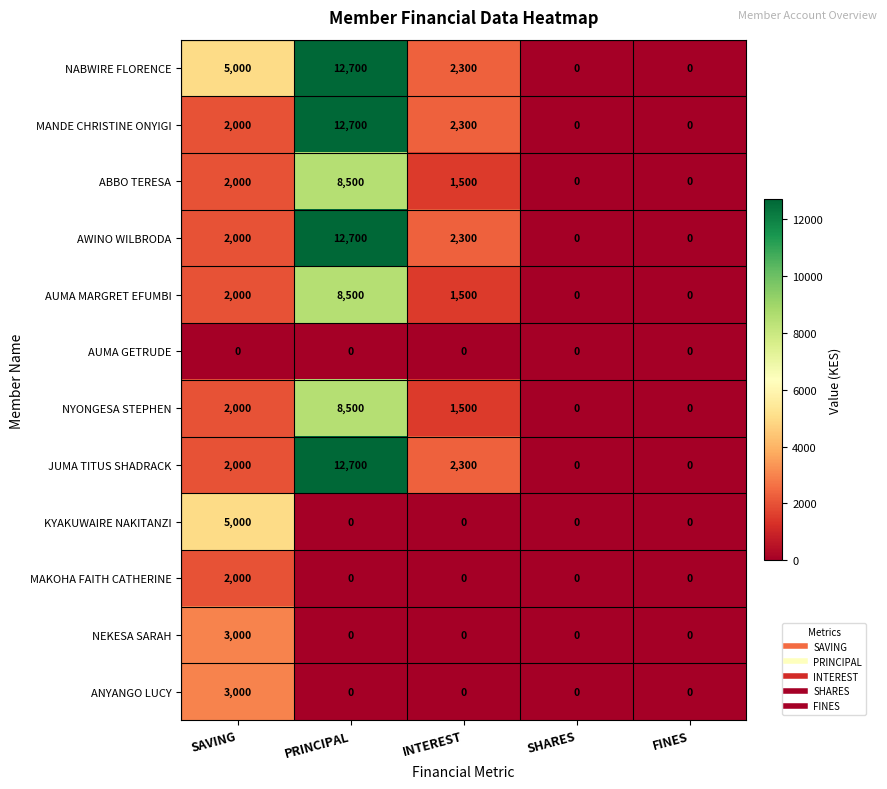

How many values in JUMA TITUS SHADRACK are above zero?

3